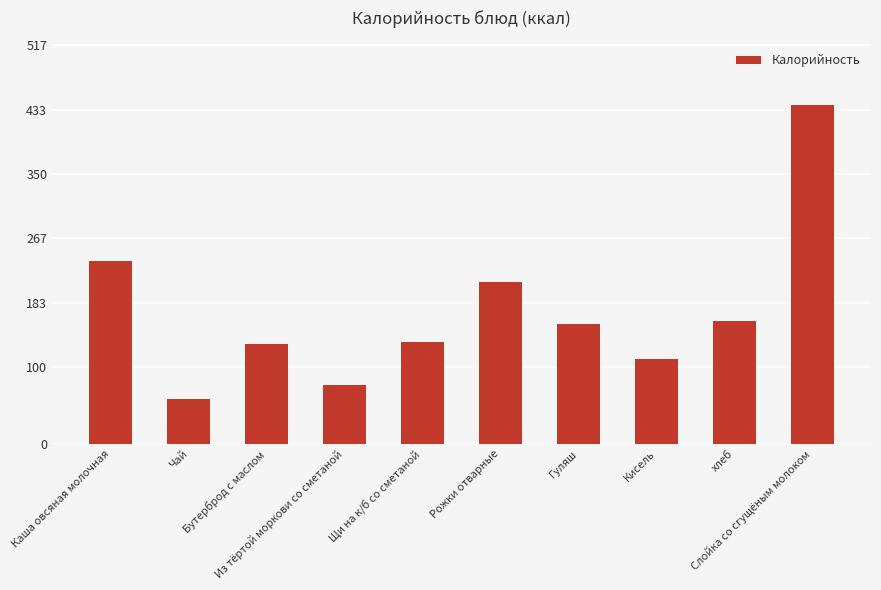

What is the difference between the values at Каша овсяная молочная and Гуляш?

81